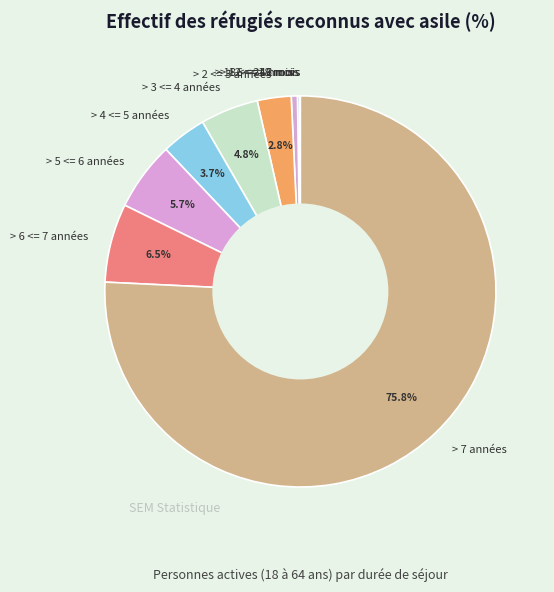

Between > 5 <= 6 années and > 7 années, which is larger?

> 7 années